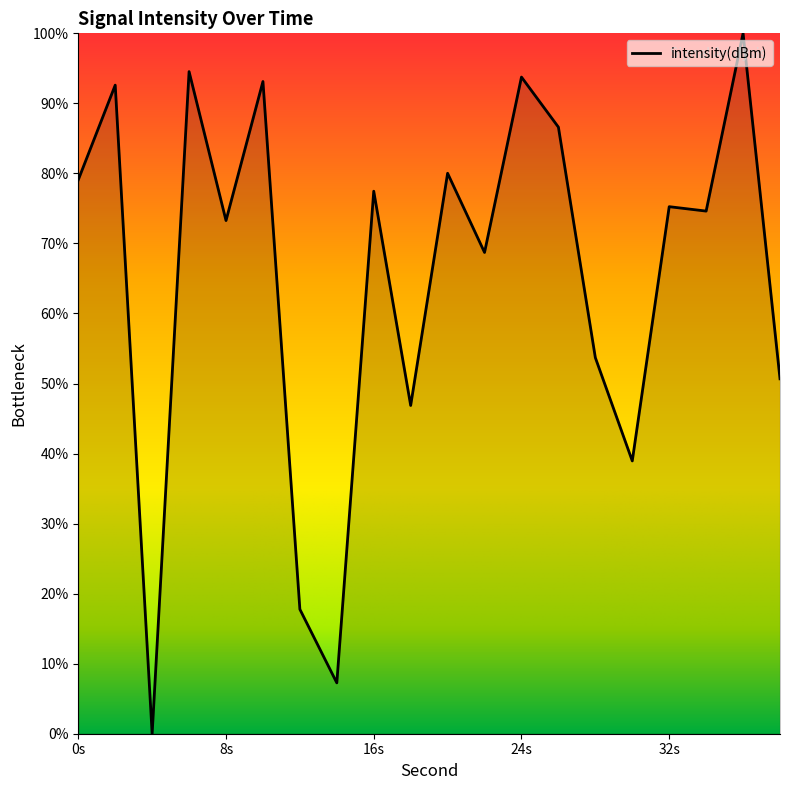

How many categories are shown in the chart?

20